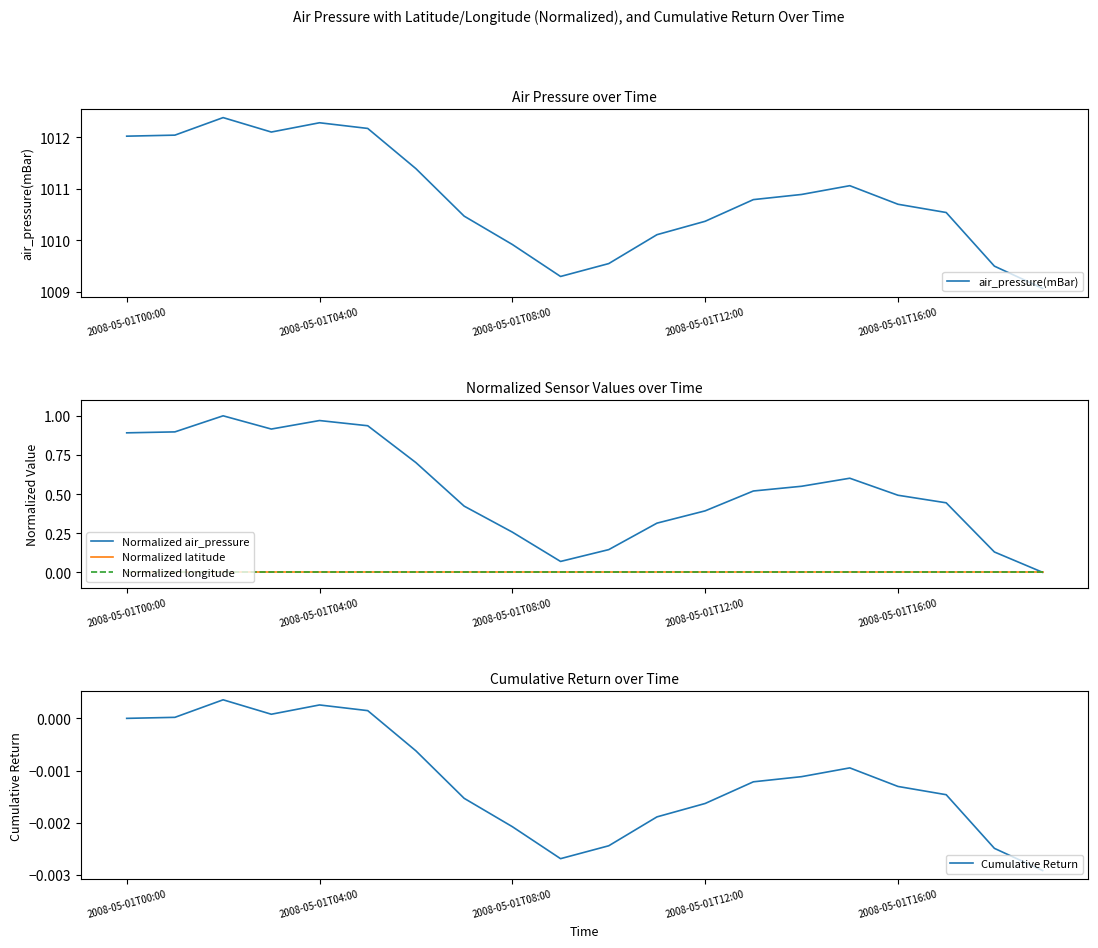

Where does the air_pressure(mBar) series first go above 1010?

2008-05-01T00:00